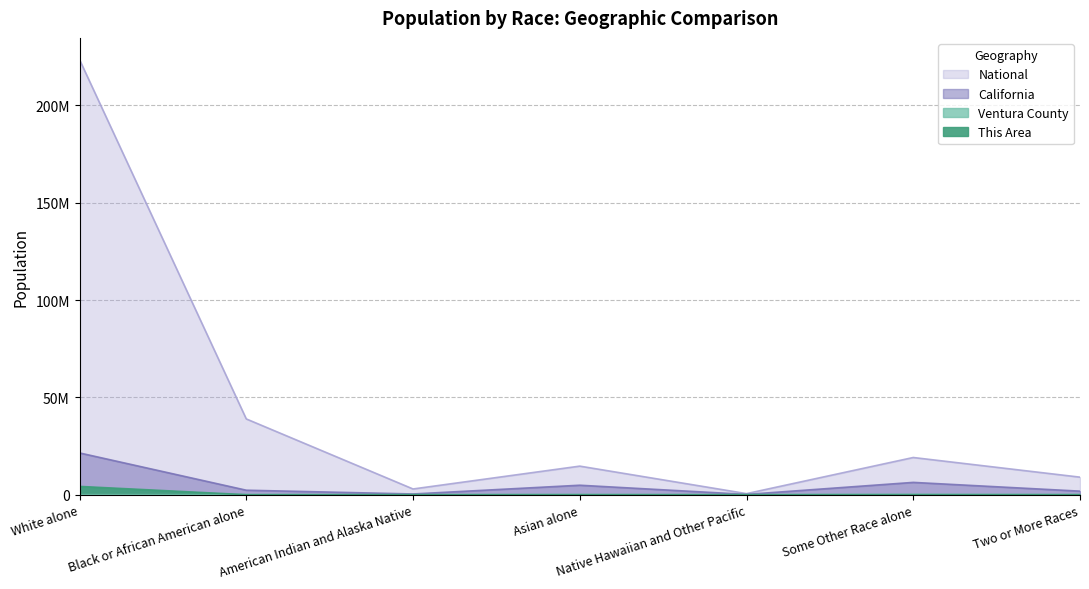

In National, how many points are lower than both neighbors (excluding endpoints)?

2